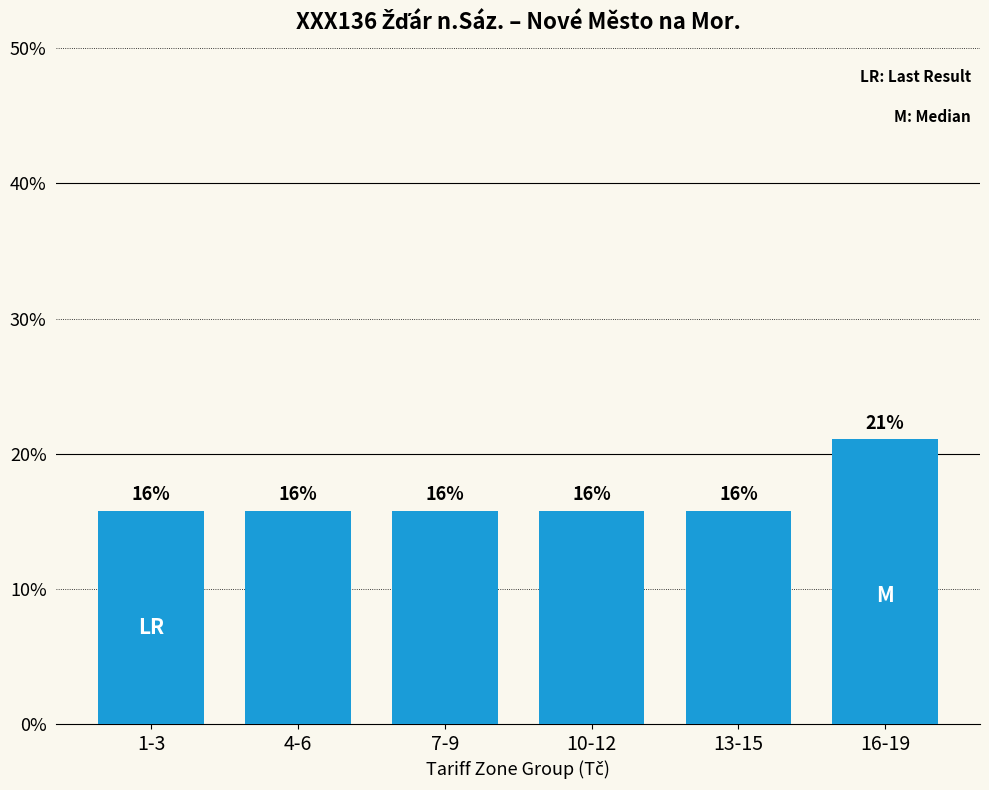

Does the chart contain any negative values?

No